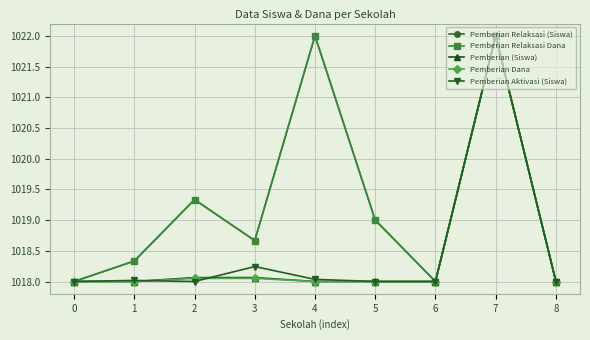

Is it true that Pemberian Relaksasi Dana equals 1644.8 at 6?

False